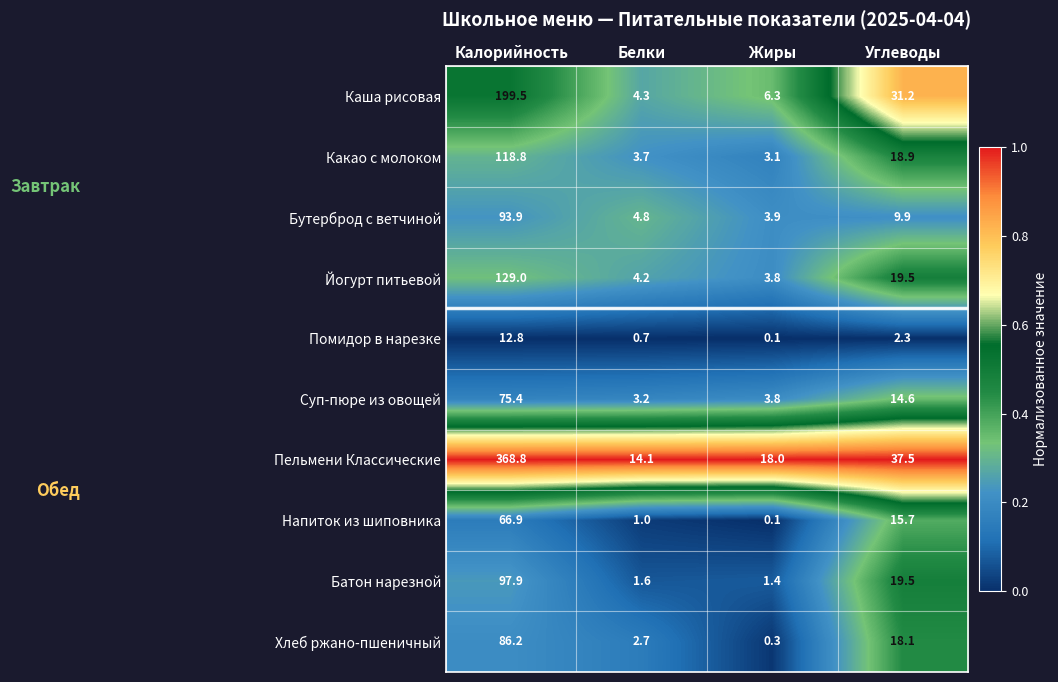

List the series in order of their peak value, highest first.

Пельмени Классические, Каша рисовая, Йогурт питьевой, Какао с молоком, Батон нарезной, Бутерброд с ветчиной, Хлеб ржано-пшеничный, Суп-пюре из овощей, Напиток из шиповника, Помидор в нарезке